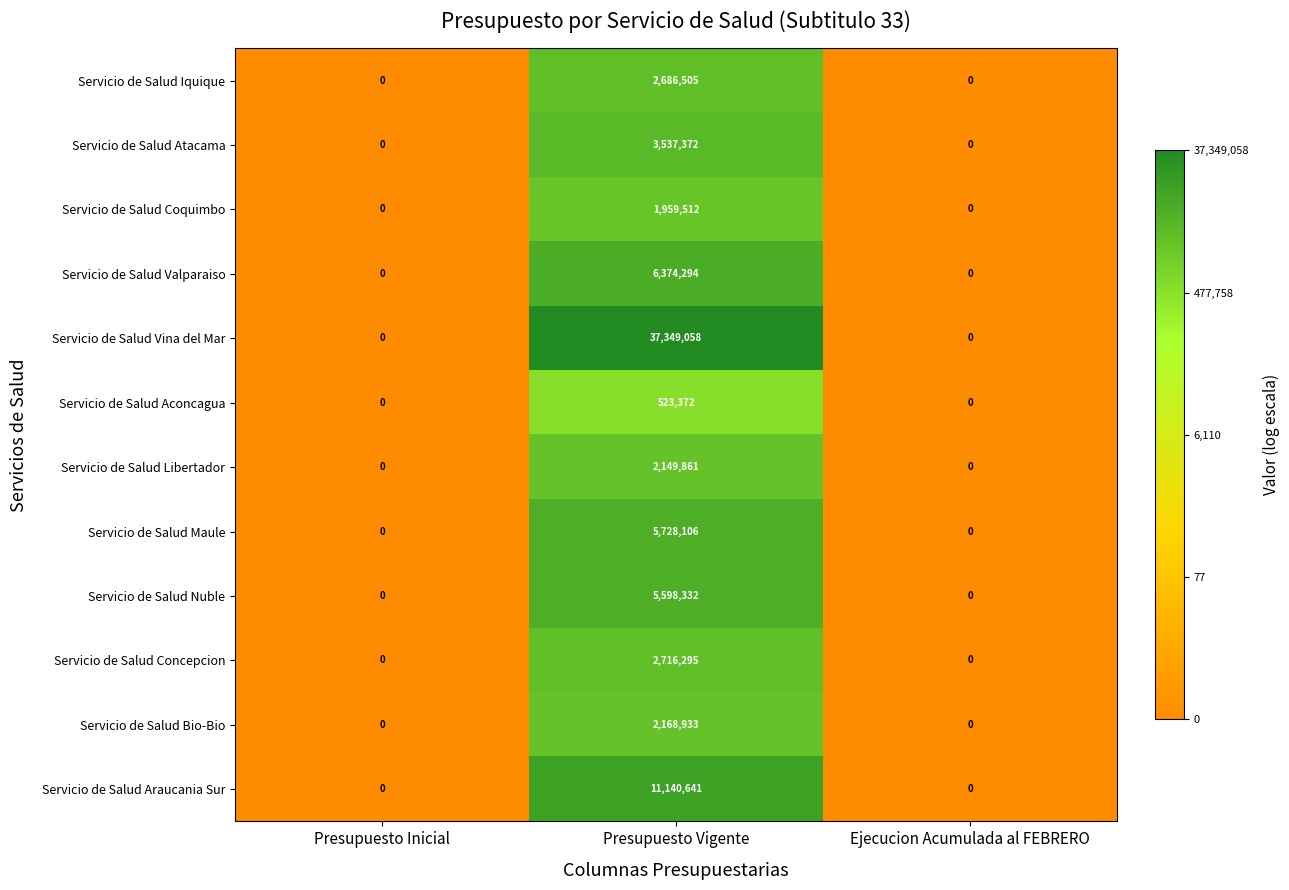

Which label corresponds to the largest value in the chart?

Presupuesto Vigente